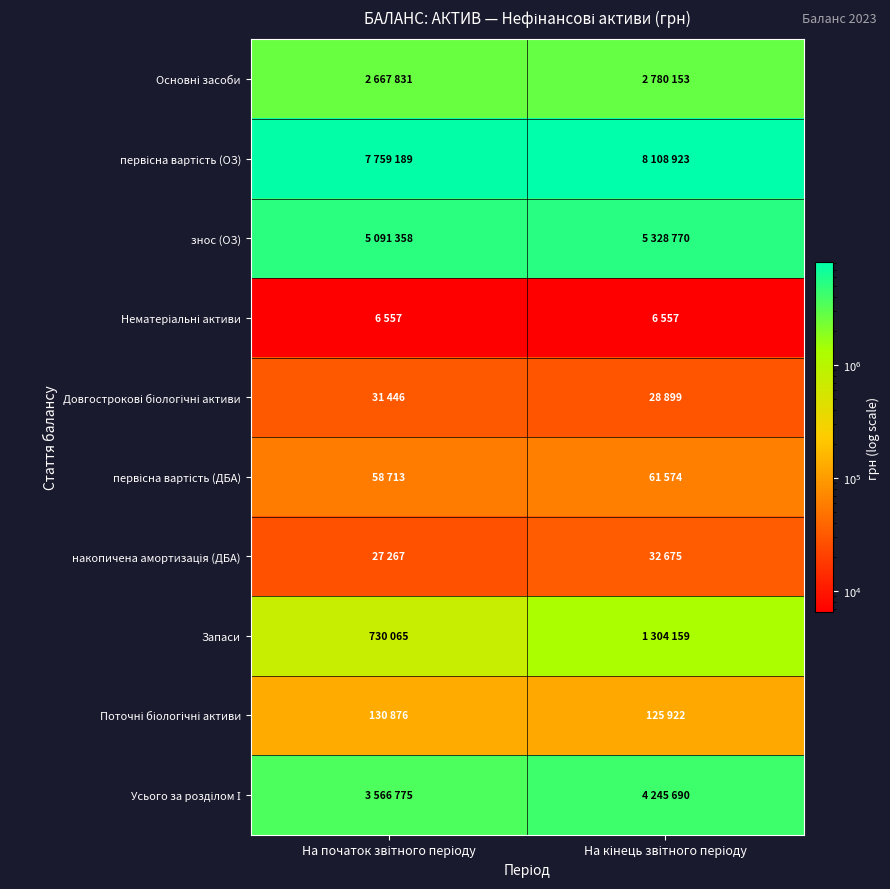

What is the difference between the highest and lowest values at На кінець звітного періоду?

8102366